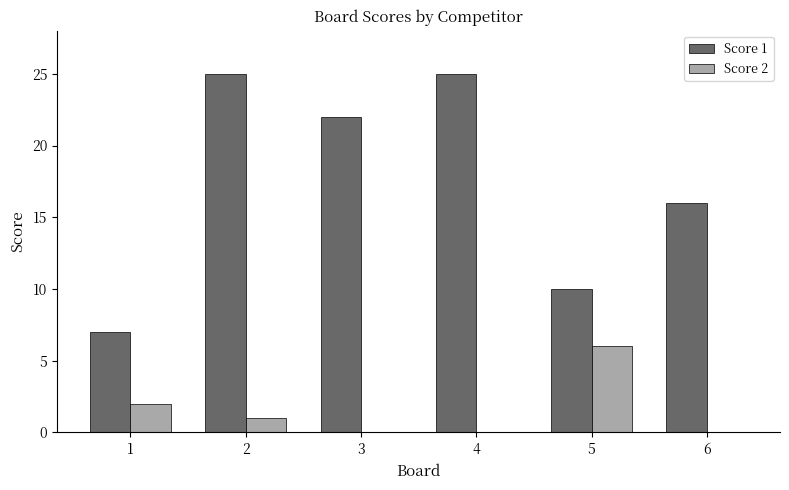

What is the total value across all series at 4?

25